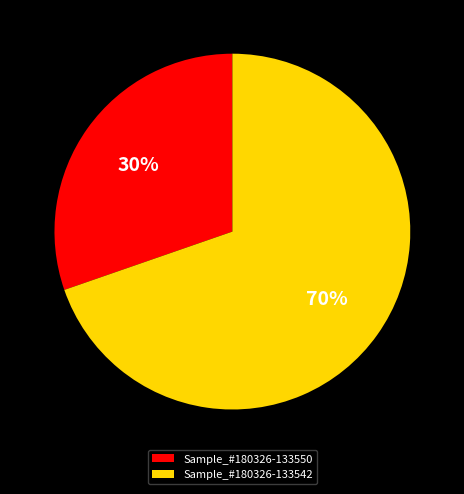

How many slices are in this pie chart?

2